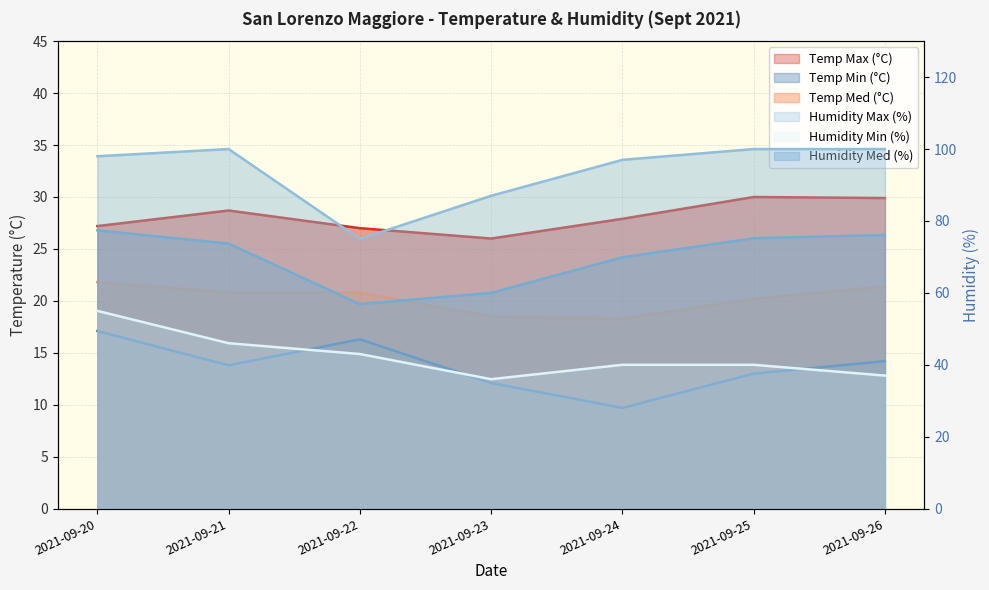

How many data points in Temp Med (°C) are above 20?

5